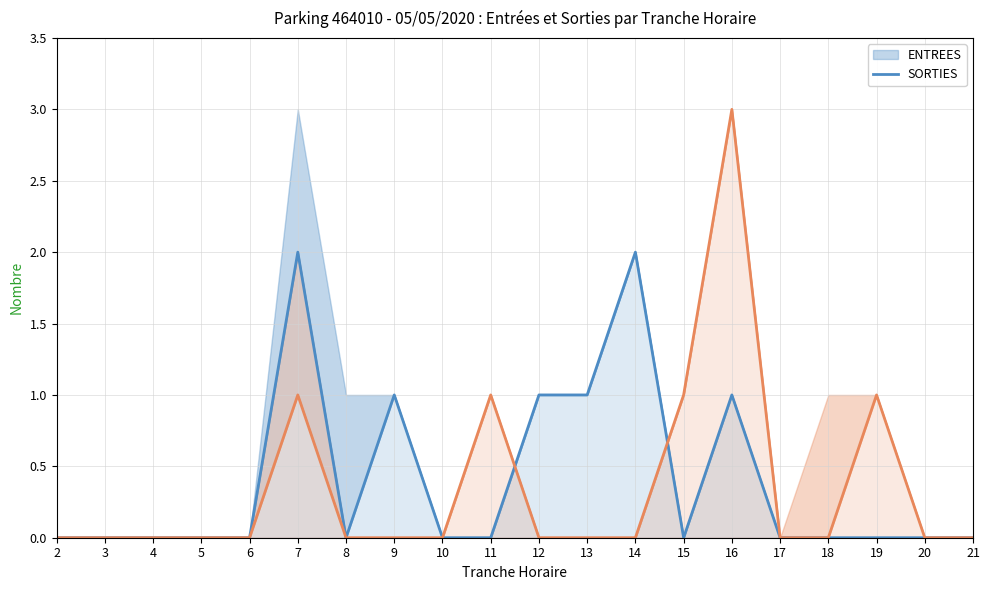

Reading right to left, extract all data points from this chart.

ENTREES: 21=0	20=0	19=0	18=0	17=0	16=1	15=0	14=2	13=1	12=1	11=0	10=0	9=1	8=0	7=2	6=0	5=0	4=0	3=0	2=0
SORTIES: 21=0	20=0	19=1	18=0	17=0	16=3	15=1	14=0	13=0	12=0	11=1	10=0	9=0	8=0	7=1	6=0	5=0	4=0	3=0	2=0